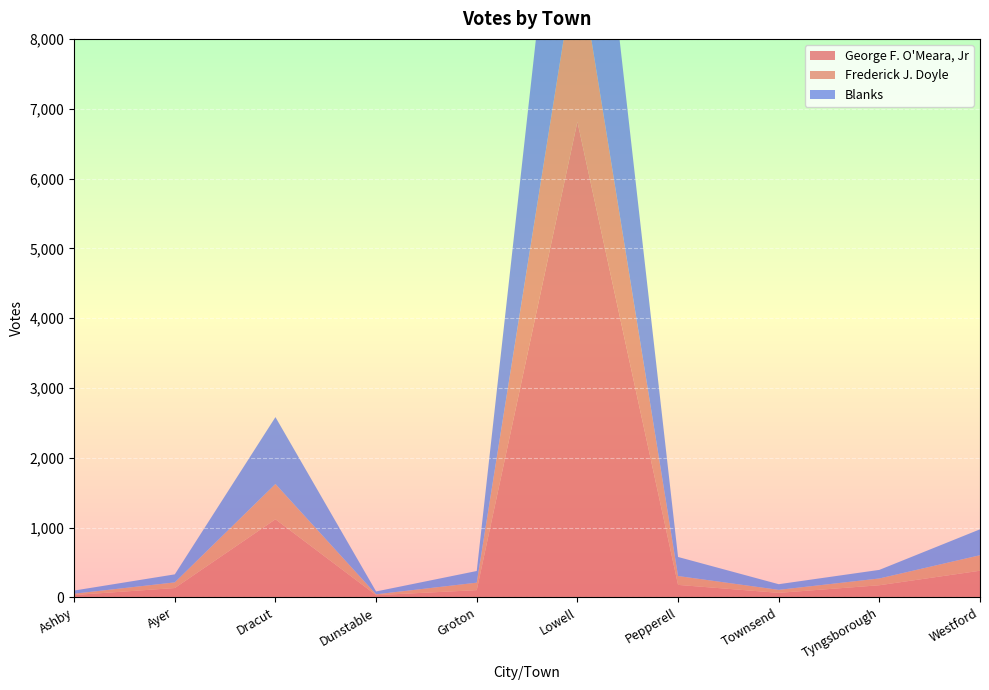

Reading left to right, what are all the values shown in this chart?

George F. O'Meara, Jr: Ashby=35	Ayer=135	Dracut=1120	Dunstable=33	Groton=105	Lowell=6815	Pepperell=180	Townsend=66	Tyngsborough=175	Westford=383
Frederick J. Doyle: Ashby=19	Ayer=81	Dracut=505	Dunstable=12	Groton=107	Lowell=2413	Pepperell=127	Townsend=43	Tyngsborough=97	Westford=222
Blanks: Ashby=45	Ayer=115	Dracut=958	Dunstable=41	Groton=167	Lowell=4109	Pepperell=273	Townsend=81	Tyngsborough=123	Westford=371